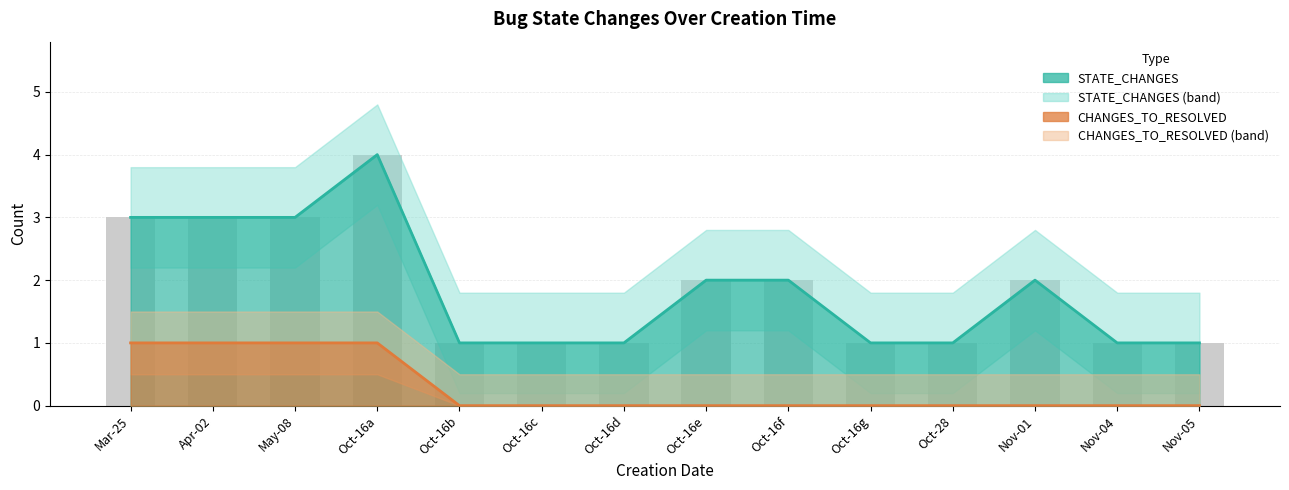

What is the label of the 14th bar from the left?

Nov-05